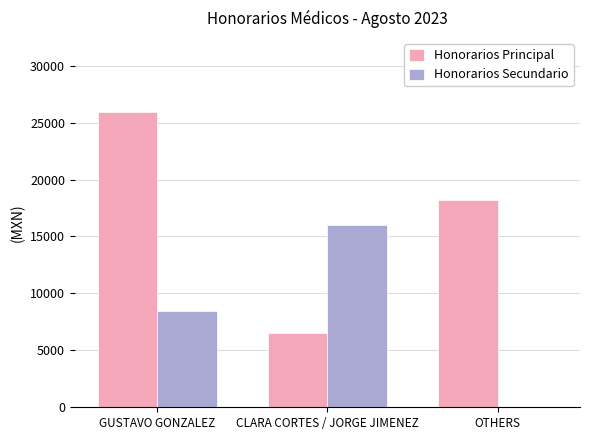

Is it true that Honorarios Principal equals 3840.0 at CLARA CORTES / JORGE JIMENEZ?

False